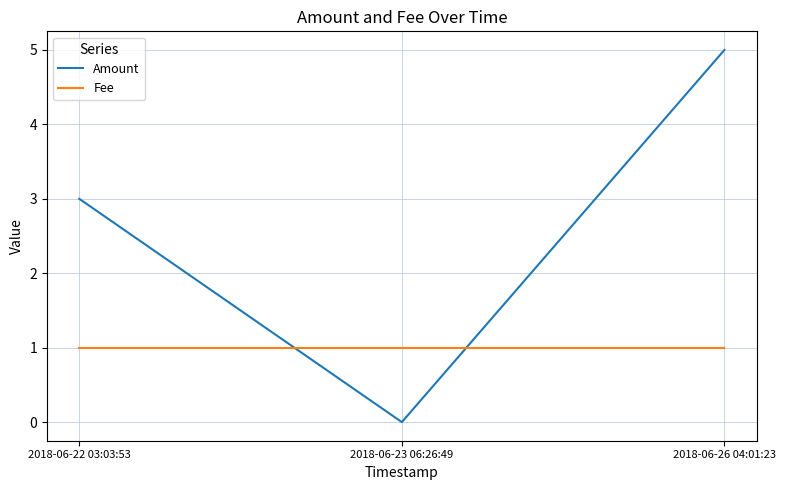

Reading right to left, transcribe all the data shown in this chart.

Amount: 2018-06-26 04:01:23=5	2018-06-23 06:26:49=0	2018-06-22 03:03:53=3
Fee: 2018-06-26 04:01:23=1	2018-06-23 06:26:49=1	2018-06-22 03:03:53=1